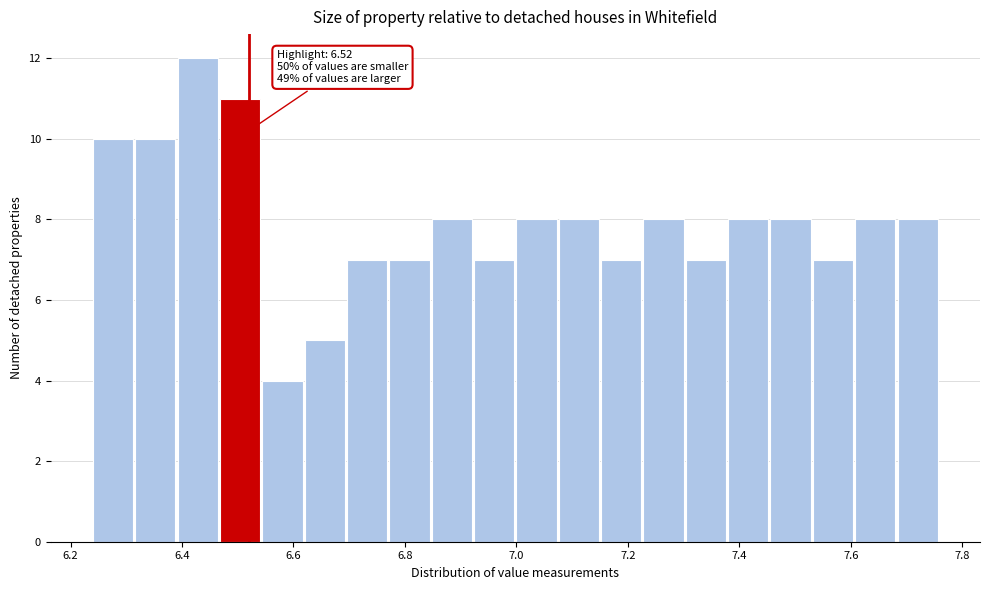

Around what value on the x-axis is the tallest bar? Give the approximate position of its centre, as read against the axis.

6.42